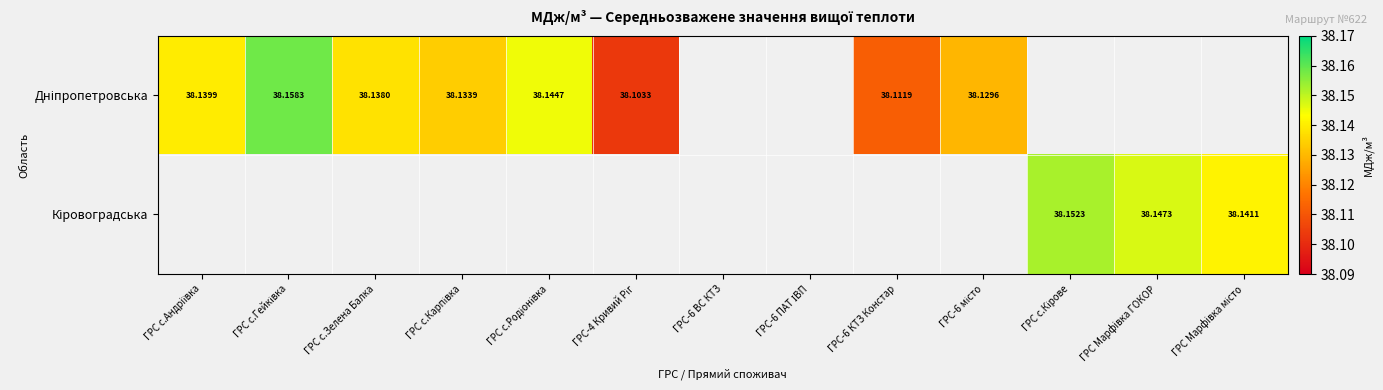

Where does the Дніпропетровська series first go above 38?

ГРС с.Андрiївка